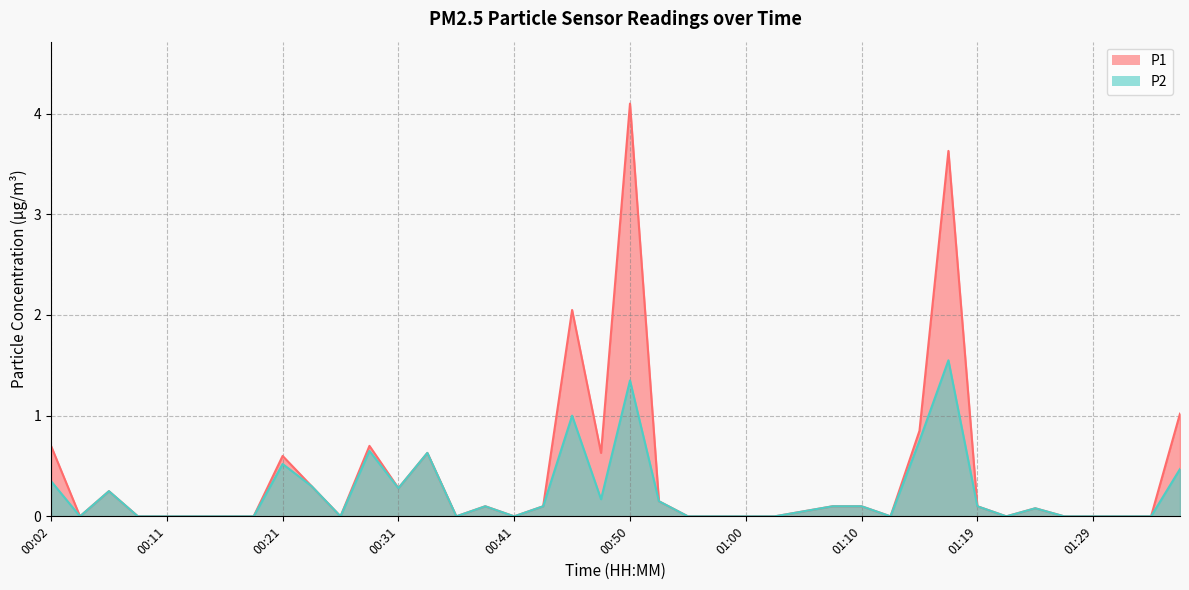

The value of P2 at 00:36 is 0.0. True or false?

True